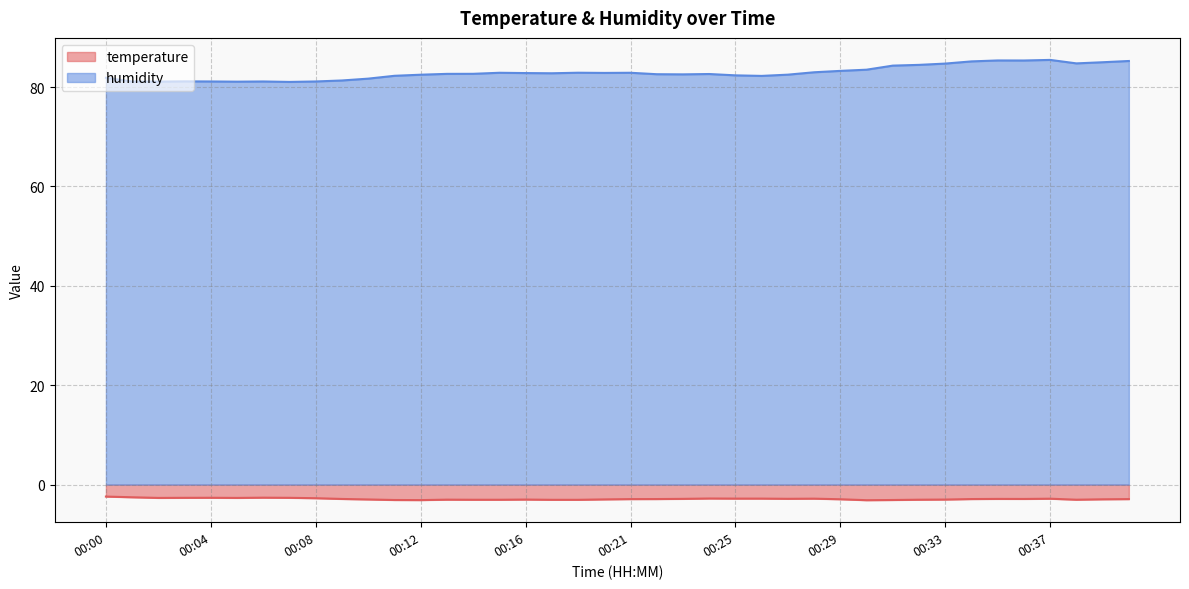

What is the spread (max minus min) of values at 00:18?

85.9